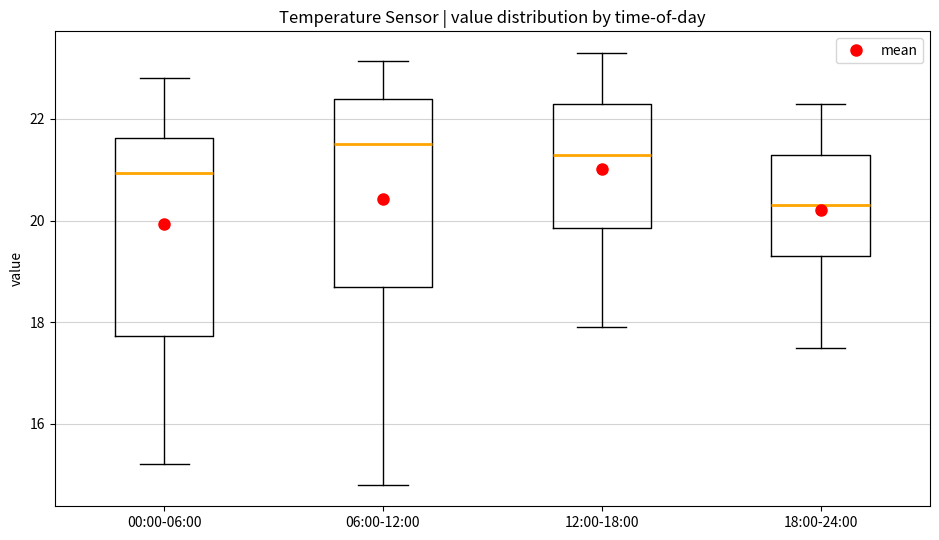

Where is the upper edge of the box for 18:00-24:00 on the y-axis? The values are not printed on the chart, so give them approximately, as read against the axis.

21.4